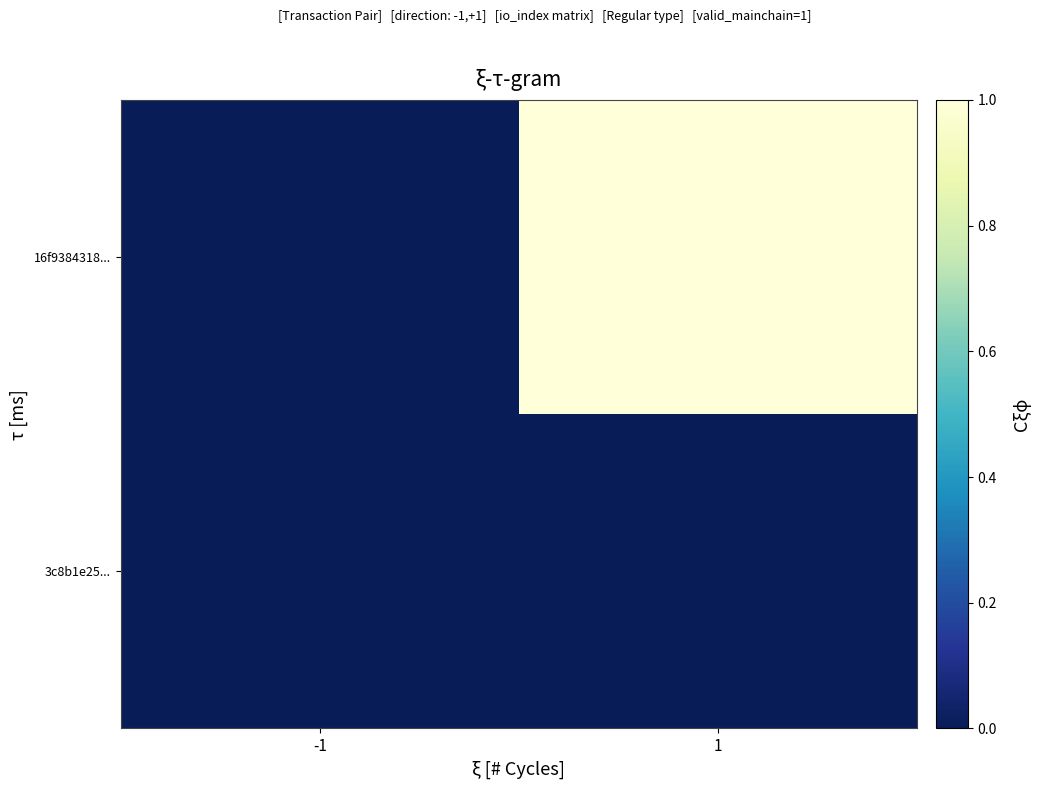

What is the difference between the highest and lowest values at 1?

1